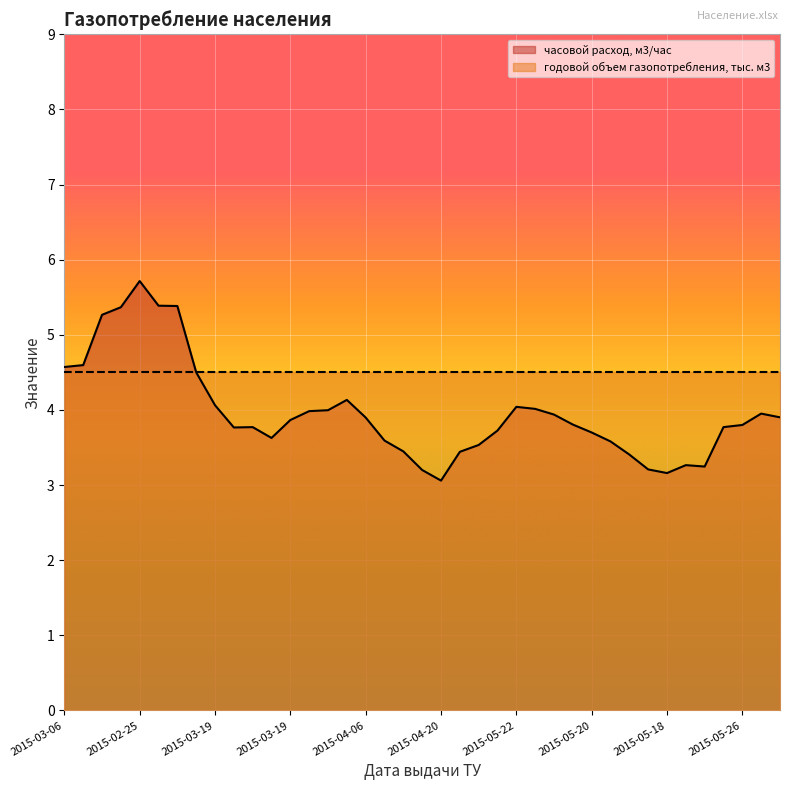

How many times do годовой объем газопотребления, тыс. м3 and часовой расход, м3/час cross each other?

1